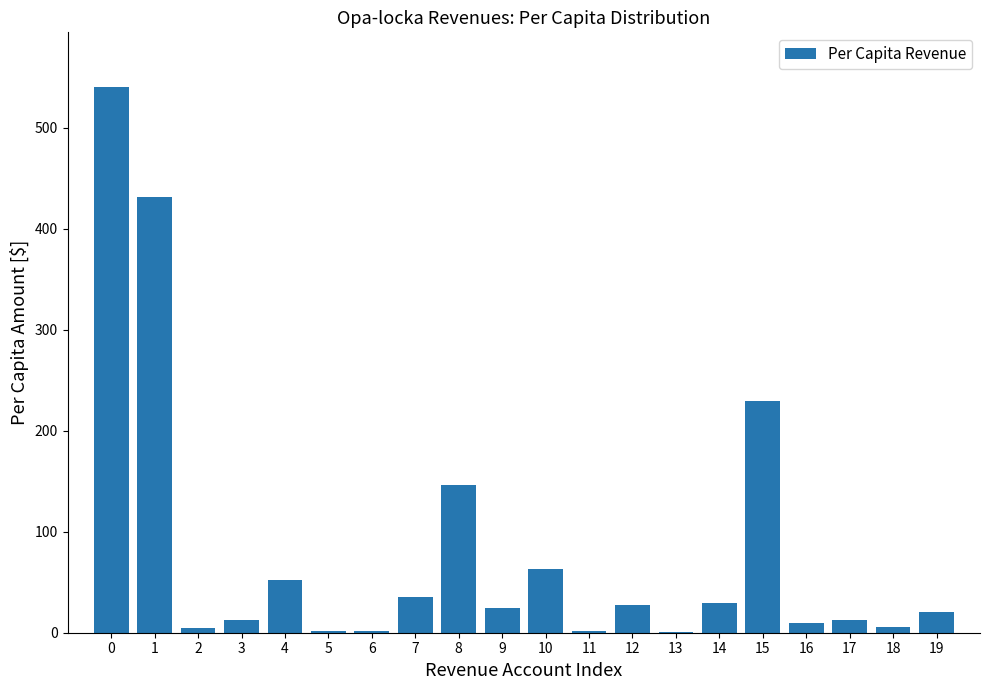

The chart shows a value of 0.7 at 13. True or false?

True